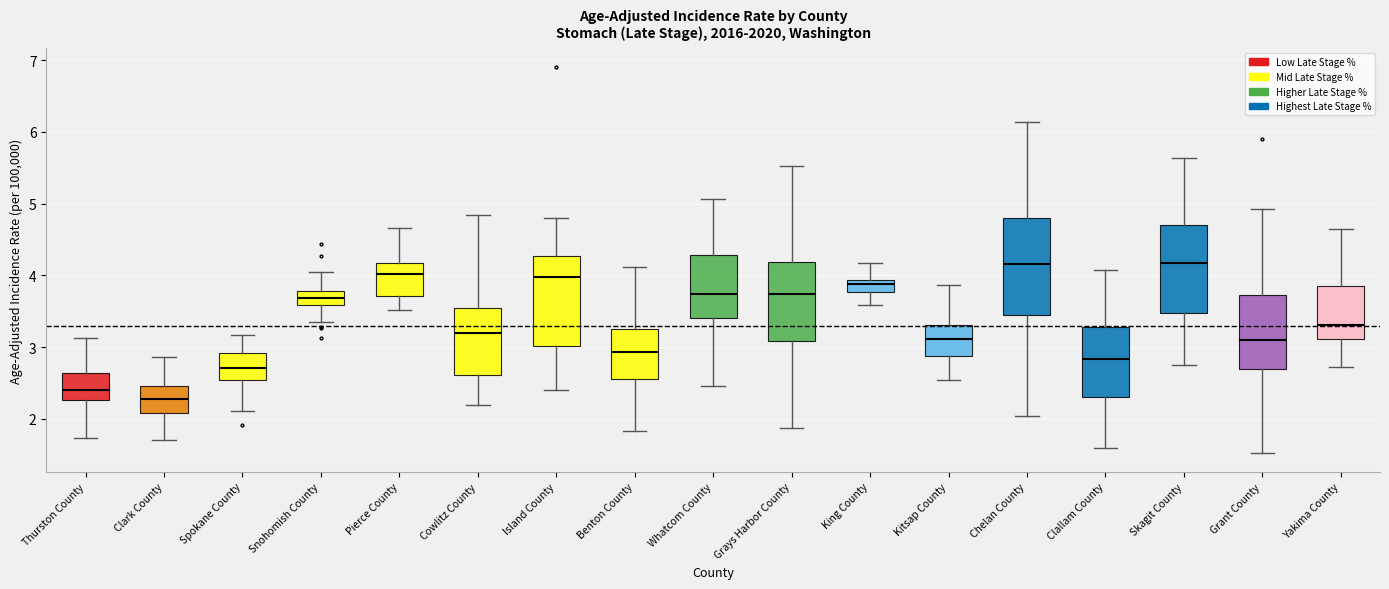

Reading left to right, read every box against the y-axis: the position of its median line, the range the box covers, and the ends of its whiskers. The values are not printed on the chart, so give them approximately, as read against the axis.

Thurston County: median 2.4, box 2.3 to 2.6, whiskers 1.7 to 3.1
Clark County: median 2.3, box 2.1 to 2.5, whiskers 1.7 to 2.9
Spokane County: median 2.7, box 2.5 to 2.9, whiskers 2.1 to 3.2
Snohomish County: median 3.7, box 3.6 to 3.8, whiskers 3.3 to 4.0
Pierce County: median 4.0, box 3.7 to 4.2, whiskers 3.5 to 4.7
Cowlitz County: median 3.2, box 2.6 to 3.5, whiskers 2.2 to 4.8
Island County: median 4.0, box 3.0 to 4.3, whiskers 2.4 to 4.8
Benton County: median 2.9, box 2.6 to 3.3, whiskers 1.8 to 4.1
Whatcom County: median 3.7, box 3.4 to 4.3, whiskers 2.5 to 5.1
Grays Harbor County: median 3.7, box 3.1 to 4.2, whiskers 1.9 to 5.5
King County: median 3.9 (just below the box's upper edge), box 3.8 to 3.9, whiskers 3.6 to 4.2
Kitsap County: median 3.1, box 2.9 to 3.3, whiskers 2.5 to 3.9
Chelan County: median 4.2, box 3.4 to 4.8, whiskers 2.0 to 6.1
Clallam County: median 2.8, box 2.3 to 3.3, whiskers 1.6 to 4.1
Skagit County: median 4.2, box 3.5 to 4.7, whiskers 2.8 to 5.6
Grant County: median 3.1, box 2.7 to 3.7, whiskers 1.5 to 4.9
Yakima County: median 3.3, box 3.1 to 3.9, whiskers 2.7 to 4.7